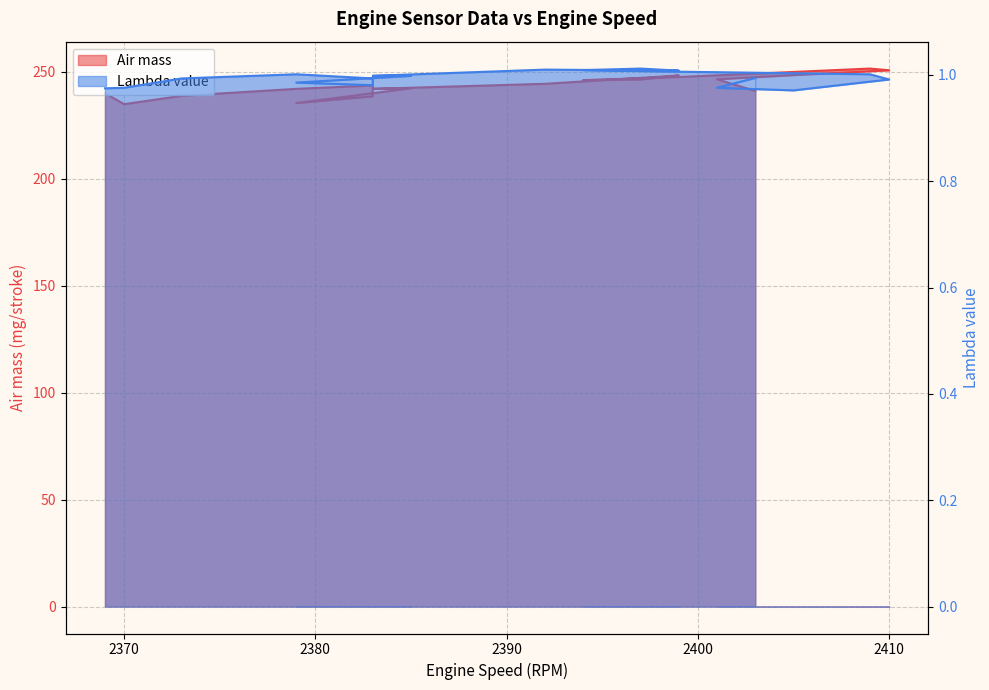

What is the sum of all Air mass values?

4868.4